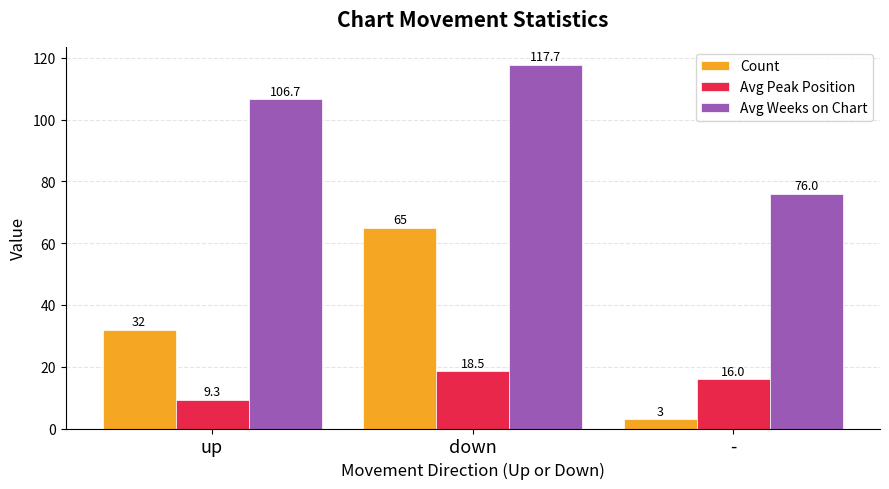

True or false: Count has a value of 32.0 at up.

True